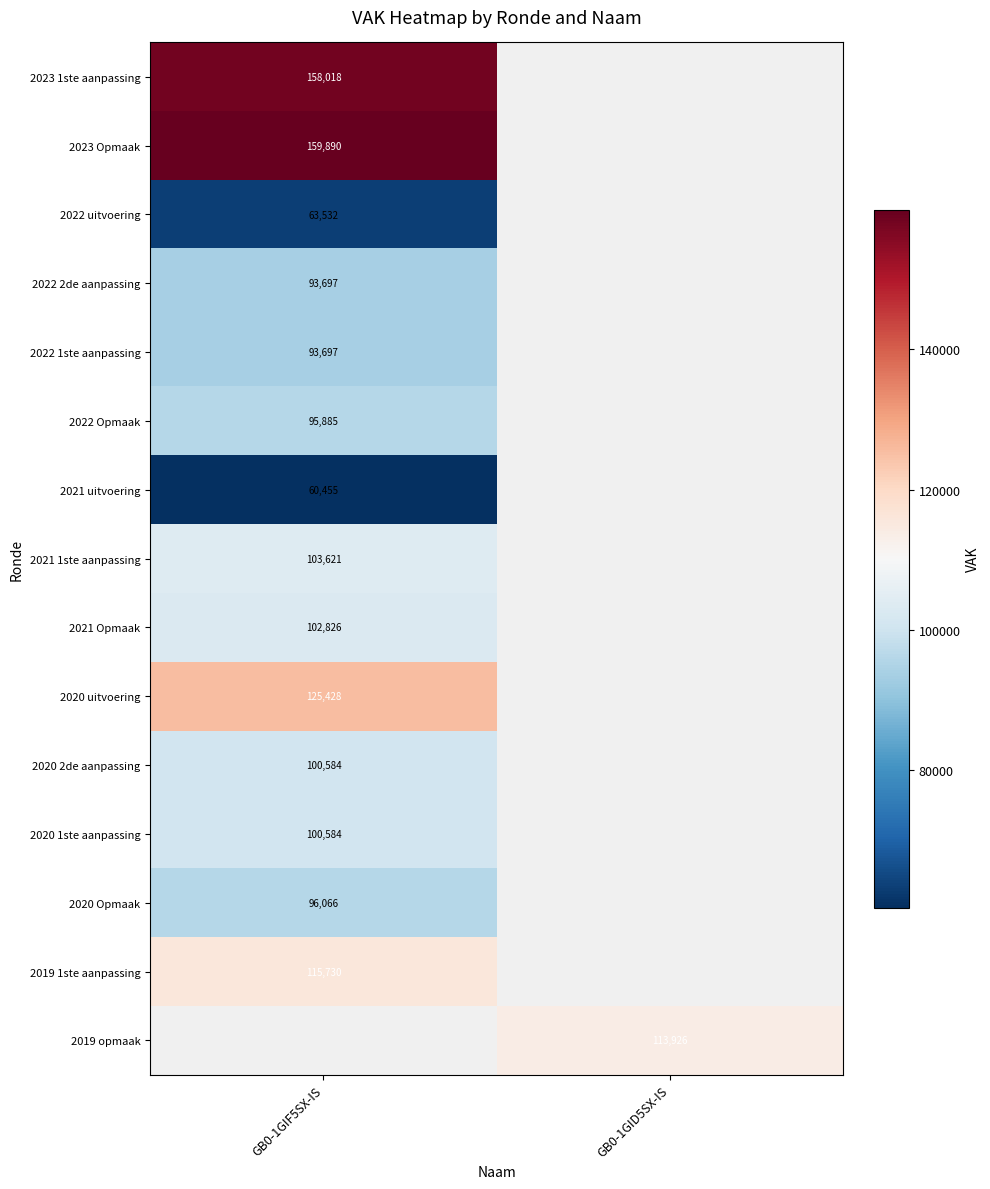

Is it true that 2021 1ste aanpassing equals 26999 at GB0-1GIF5SX-IS?

False